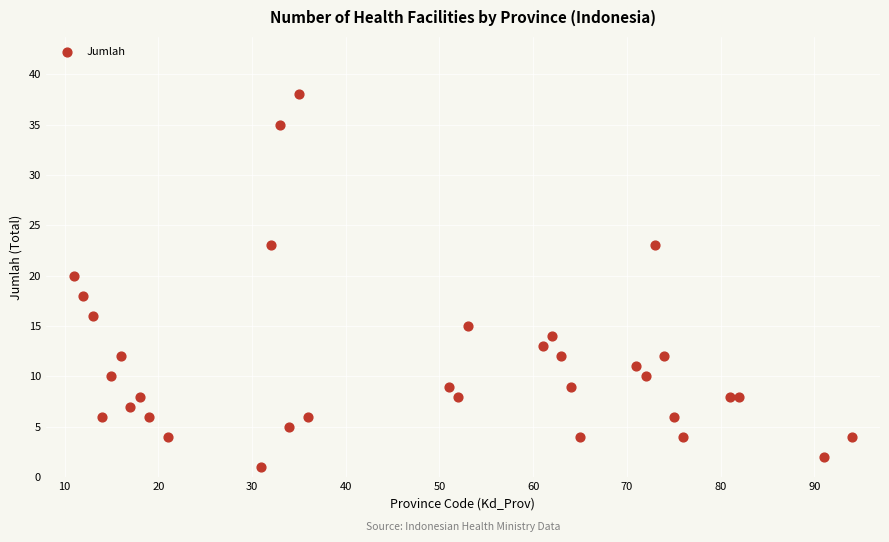

What is the range of X values (max minus min)?

83